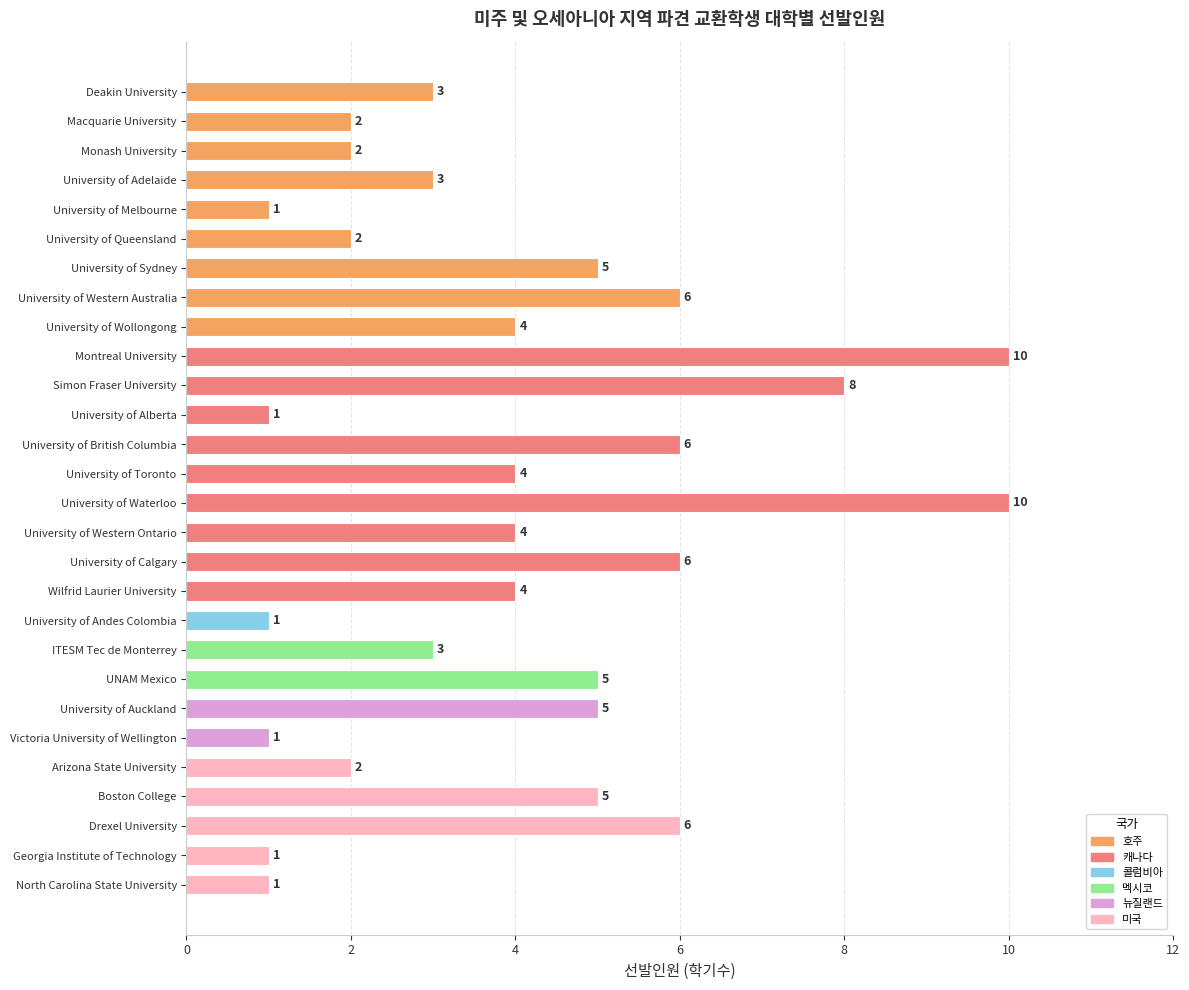

Reading top to bottom, transcribe all the data shown in this chart.

Deakin University=3	Macquarie University=2	Monash University=2	University of Adelaide=3	University of Melbourne=1	University of Queensland=2	University of Sydney=5	University of Western Australia=6	University of Wollongong=4	Montreal University=10	Simon Fraser University=8	University of Alberta=1	University of British Columbia=6	University of Toronto=4	University of Waterloo=10	University of Western Ontario=4	University of Calgary=6	Wilfrid Laurier University=4	University of Andes Colombia=1	ITESM Tec de Monterrey=3	UNAM Mexico=5	University of Auckland=5	Victoria University of Wellington=1	Arizona State University=2	Boston College=5	Drexel University=6	Georgia Institute of Technology=1	North Carolina State University=1